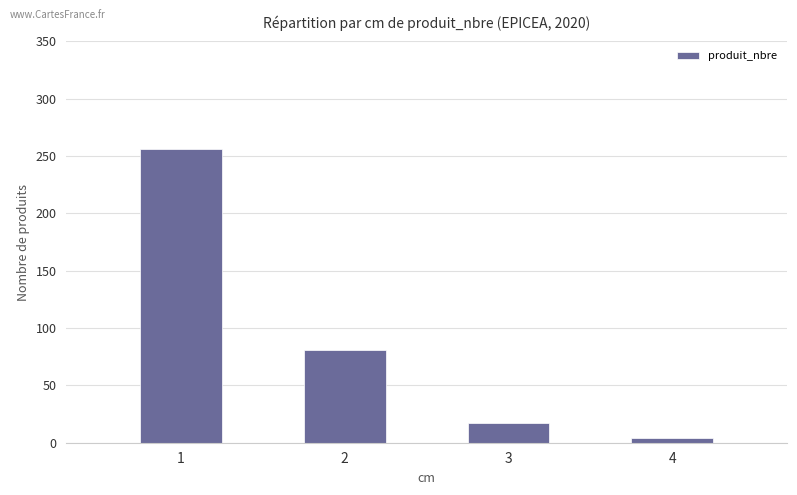

Read the value at 4, to the nearest 5.

5